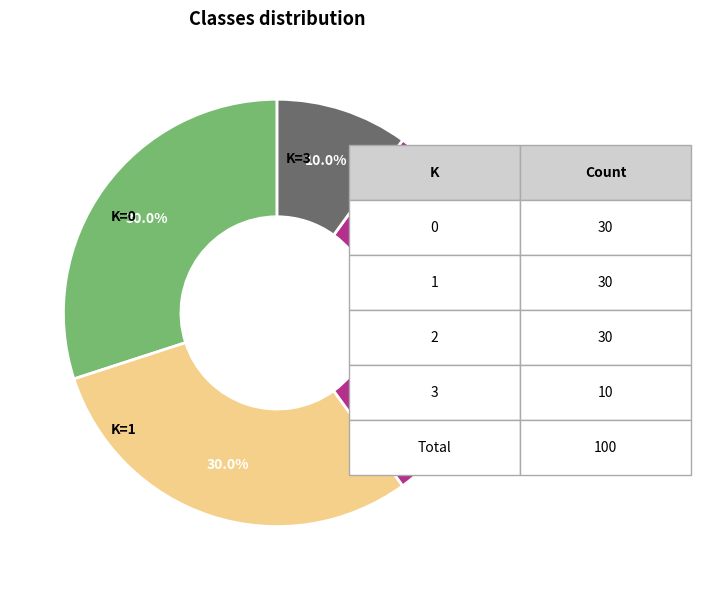

Is there any slice that represents more than half of the pie?

No